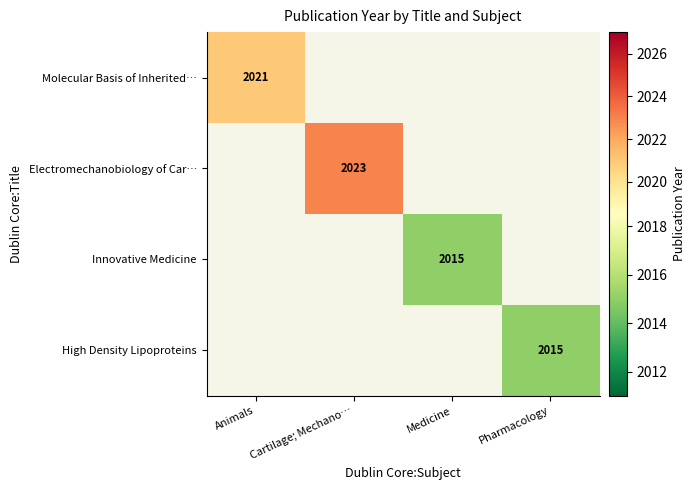

The Innovative Medicine series shows 3370 at Medicine. True or false?

False